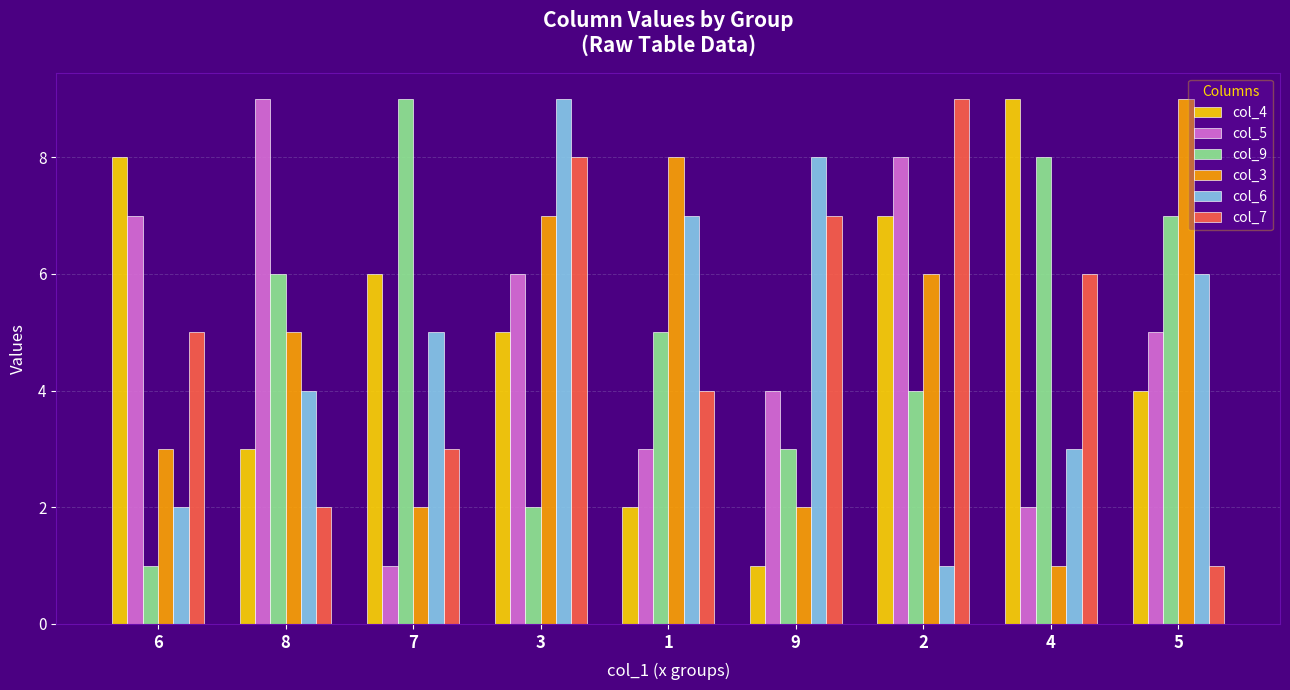

True or false: col_9 has a value of 5 at 4.

False